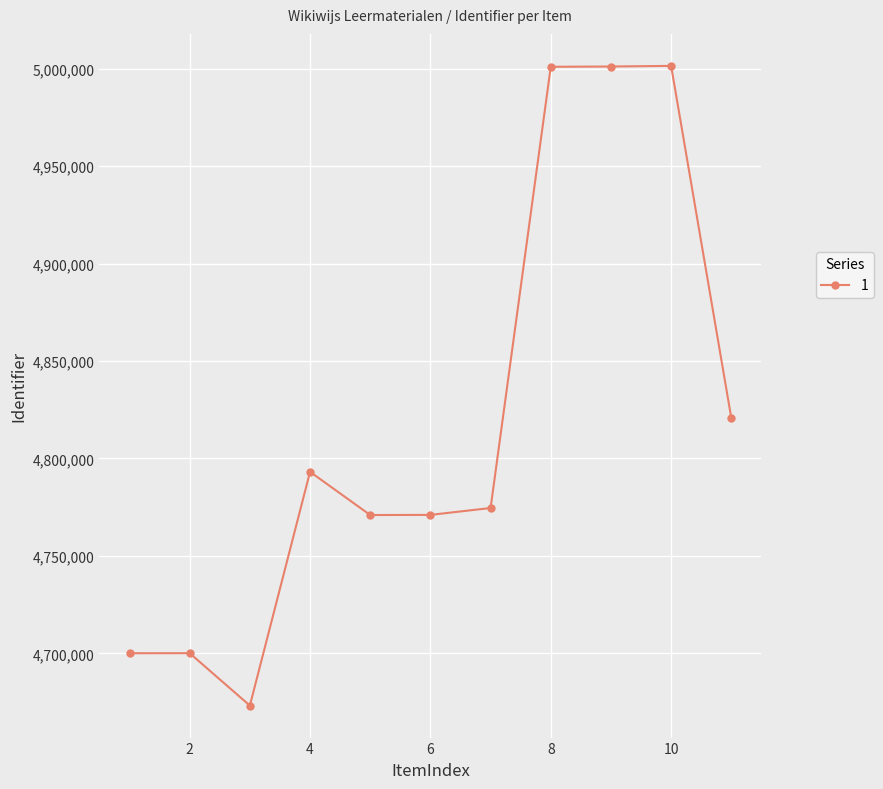

What is the value of the 9th point from the left?

5001042